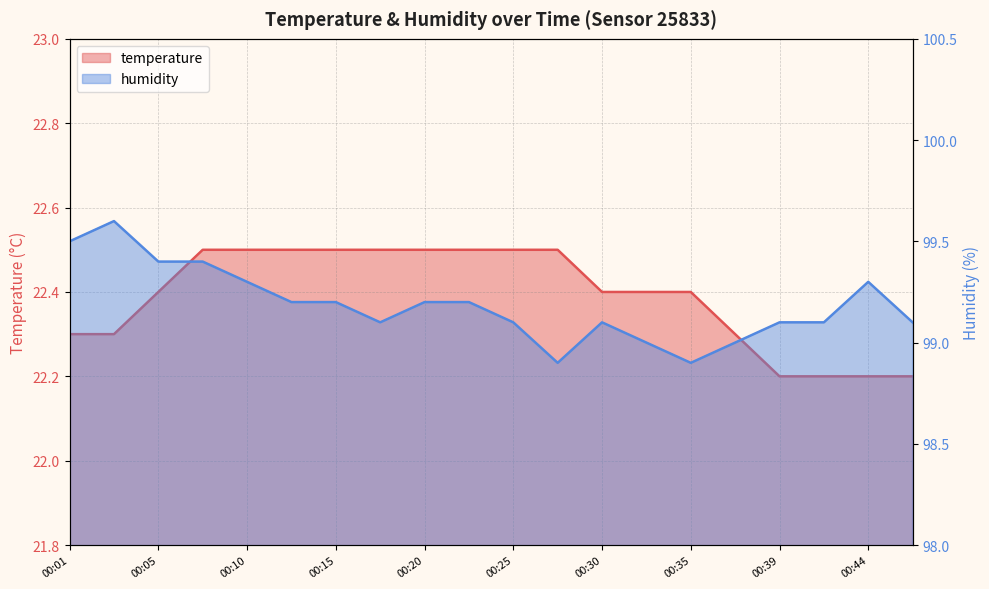

True or false: temperature has a value of 22.4 at 00:32.

True